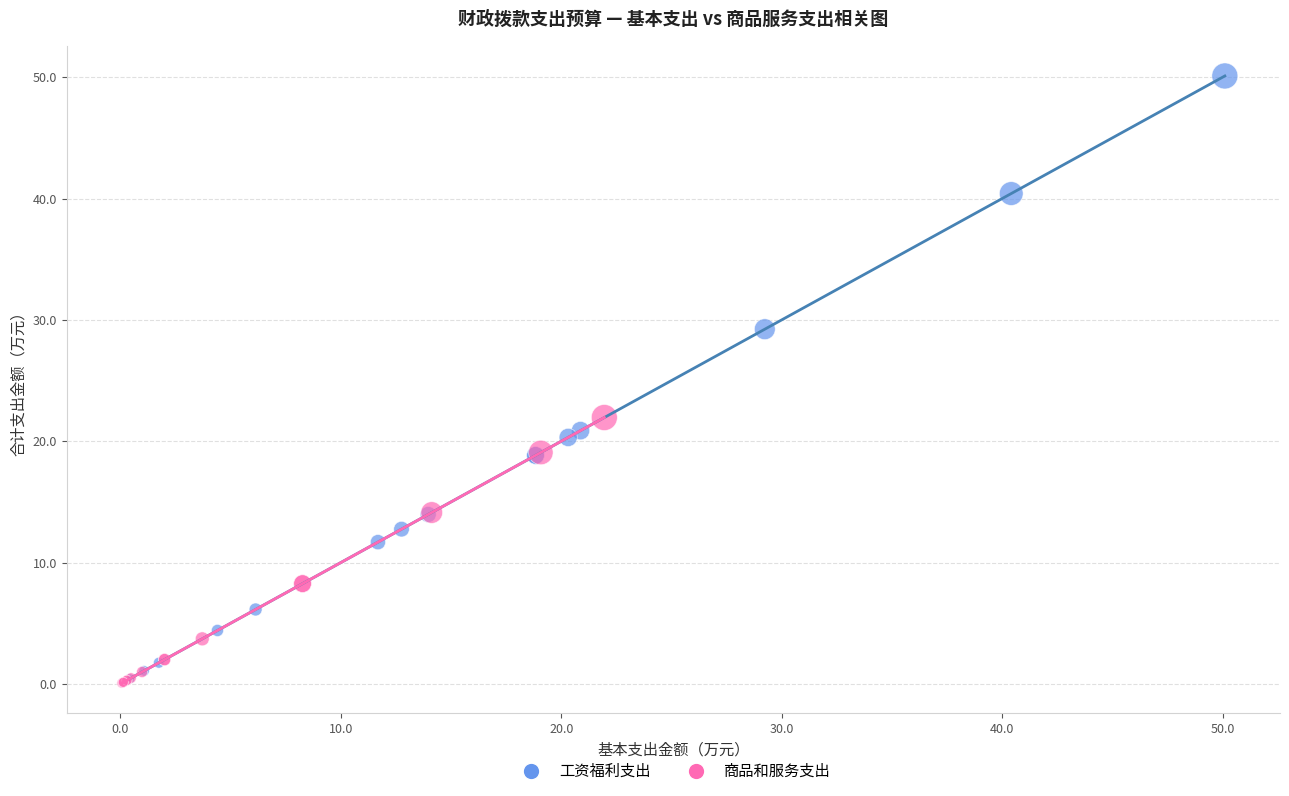

Which series has the largest Y range (max minus min)?

工资福利支出